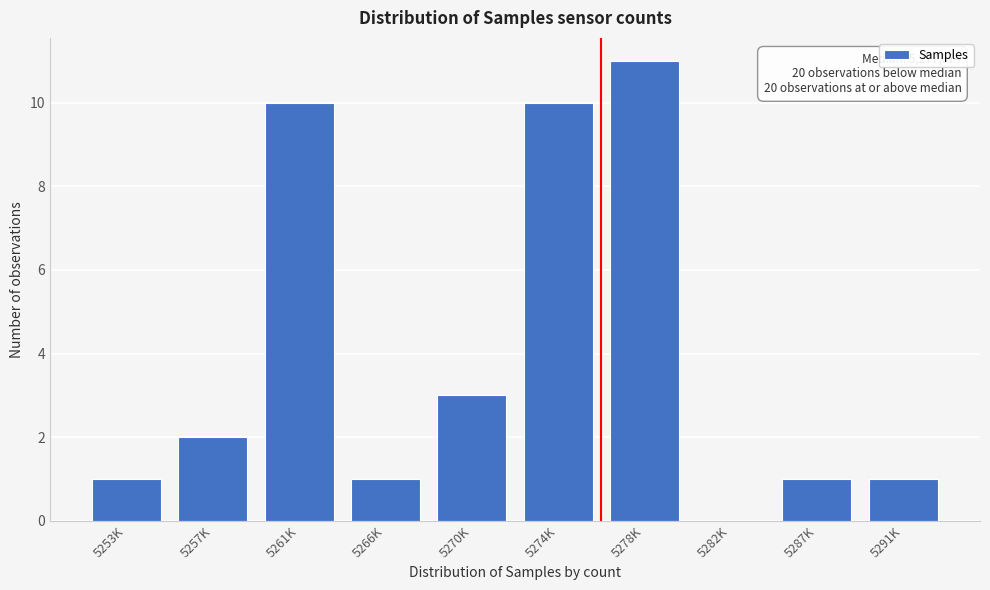

Reading left to right, extract all data points from this chart.

5253K=1	5257K=2	5261K=10	5266K=1	5270K=3	5274K=10	5278K=11	5282K=0	5287K=1	5291K=1